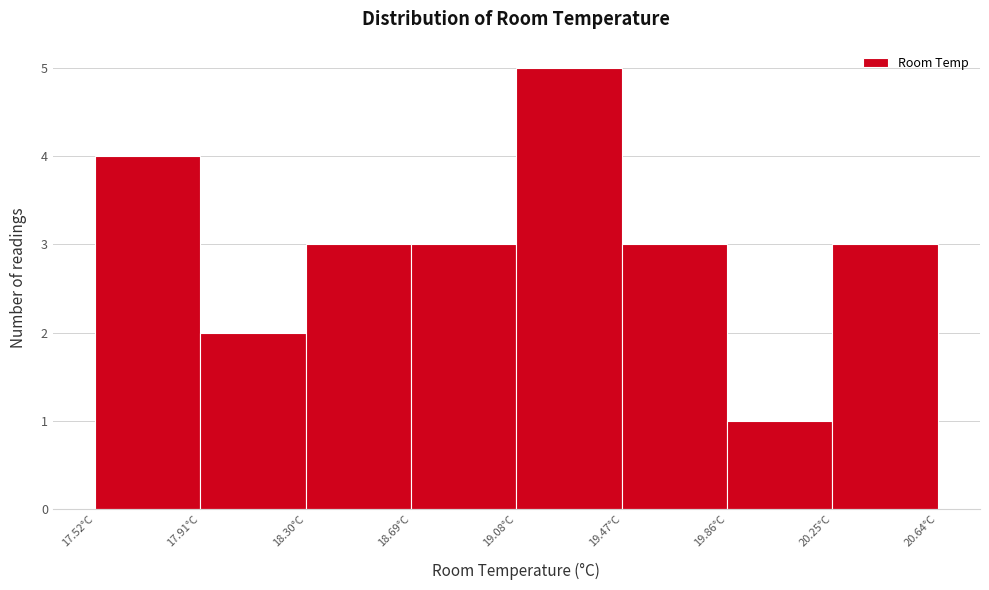

Reading left to right, list every bar in this chart as the range it spans on the x-axis followed by its height. Neither the bar edges nor the heights are printed on the chart, so give them approximately, as read against the axes.

17.52 to 17.91: 4
17.91 to 18.30: 2
18.30 to 18.69: 3
18.69 to 19.08: 3
19.08 to 19.47: 5
19.47 to 19.86: 3
19.86 to 20.25: 1
20.25 to 20.64: 3